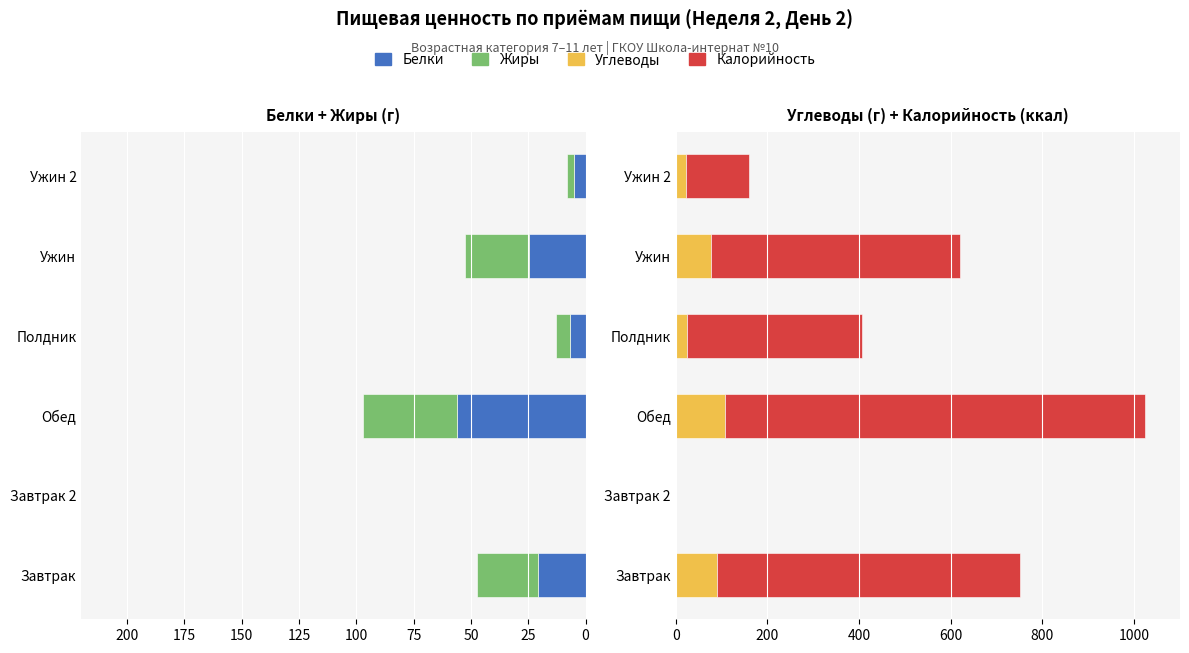

Reading left to right, what are all the values shown in this chart?

Белки: -20.6	0.0	-56.1	-7.0	-24.8	-5.1
Жиры: -26.9	0.0	-40.9	-6.0	-27.8	-2.9
Углеводы: 90.8	0.0	107.5	24.0	76.2	21.9
Калорийность: 660.8	0.0	915.4	382.0	543.5	136.8